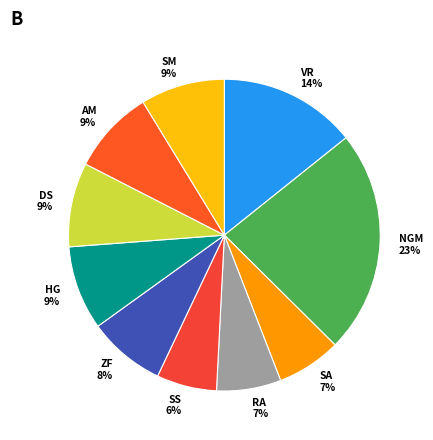

Which has a higher value, NGM or DS?

NGM